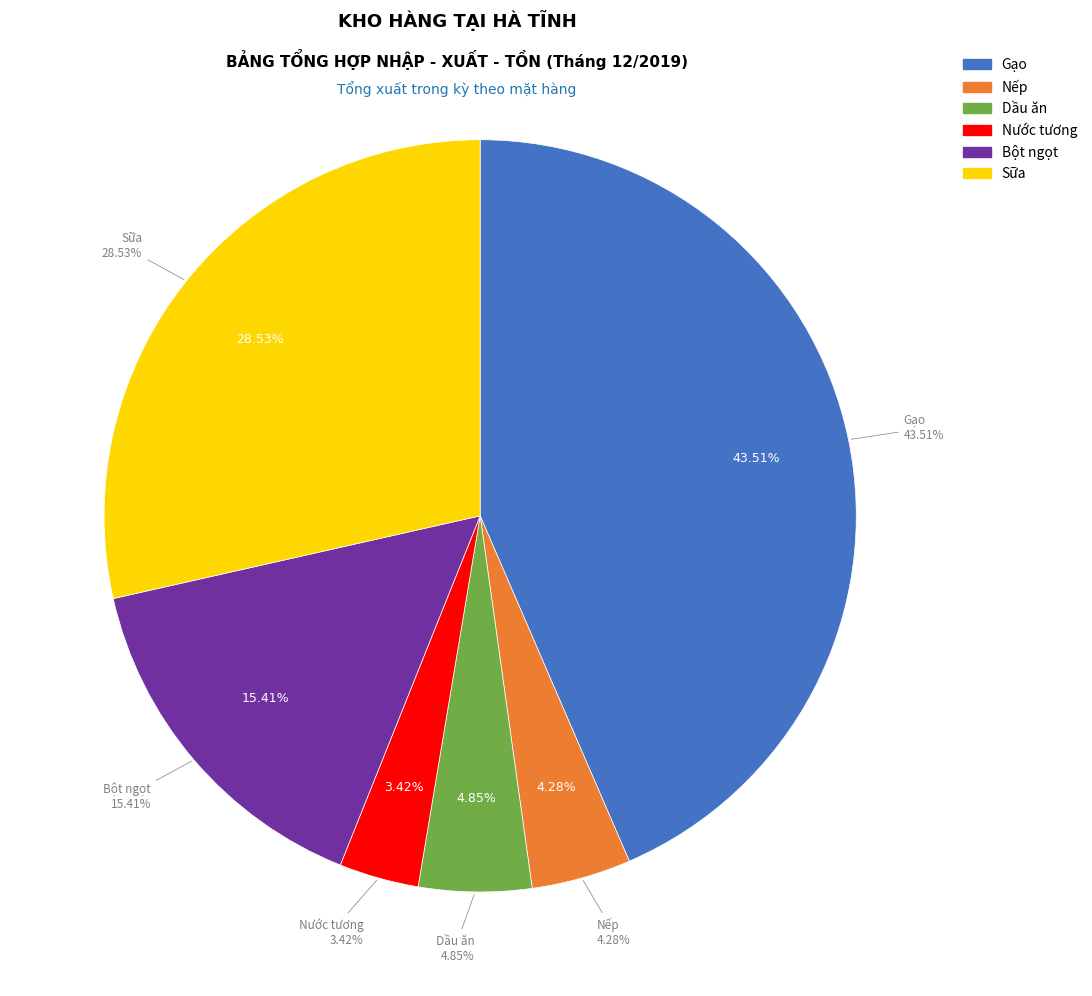

Combined, what portion of the pie is Sữa and Bột ngọt?

43.9%